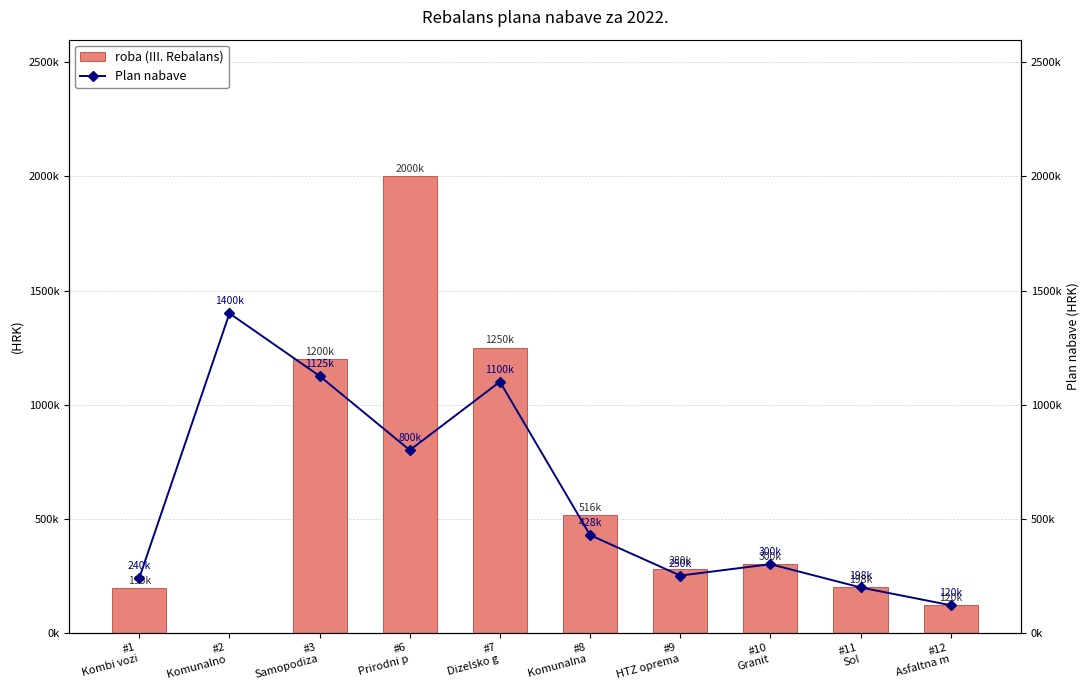

Count the number of categories in the chart.

10